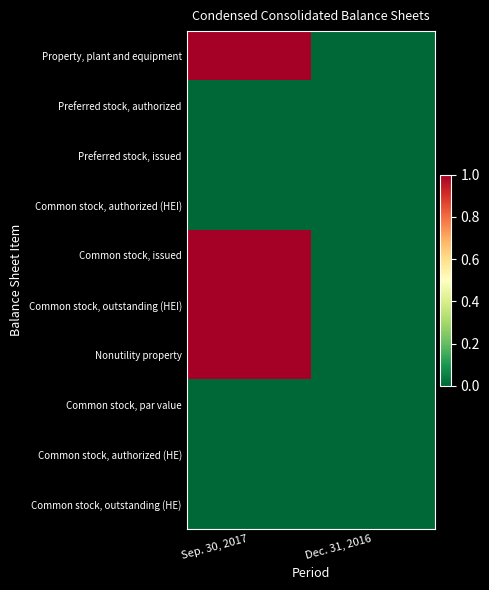

Count the number of categories in the chart.

2